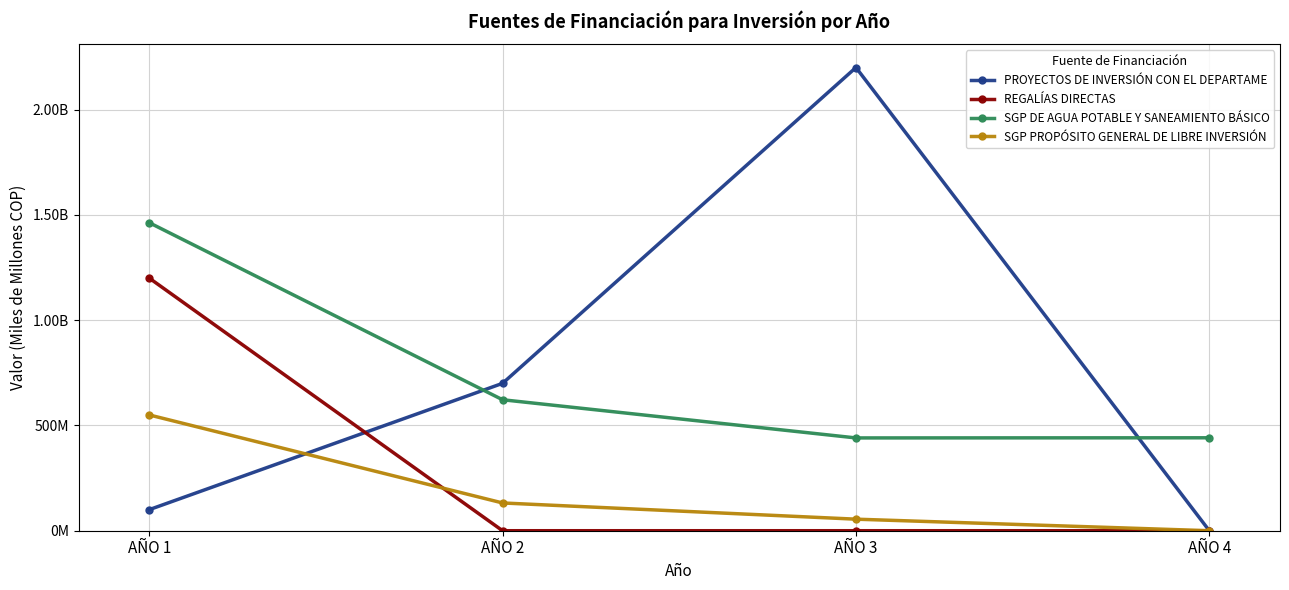

Which series has the widest spread of values?

PROYECTOS DE INVERSIÓN CON EL DEPARTAME